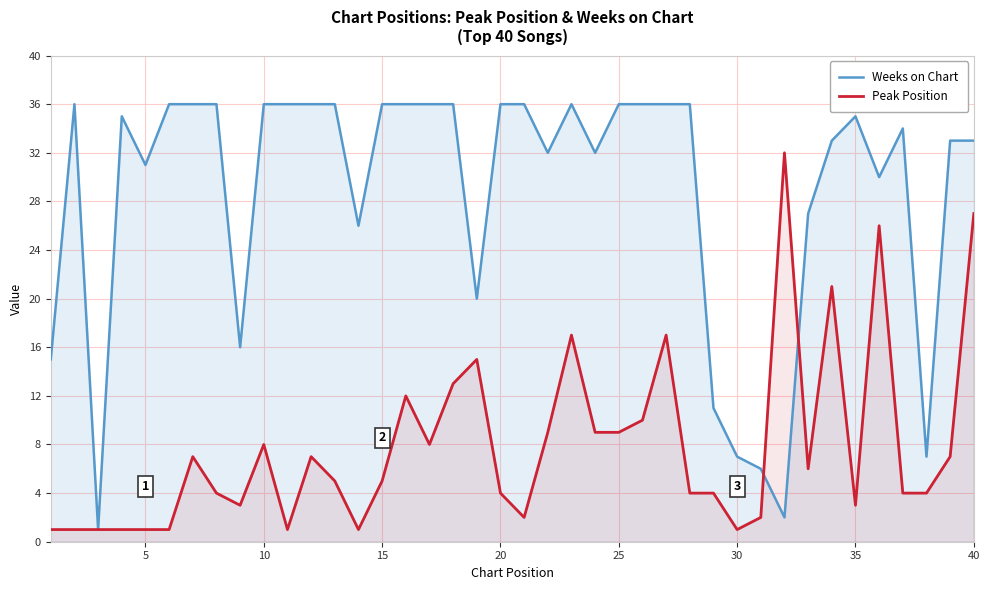

Which series has the largest range (max minus min)?

Weeks on Chart